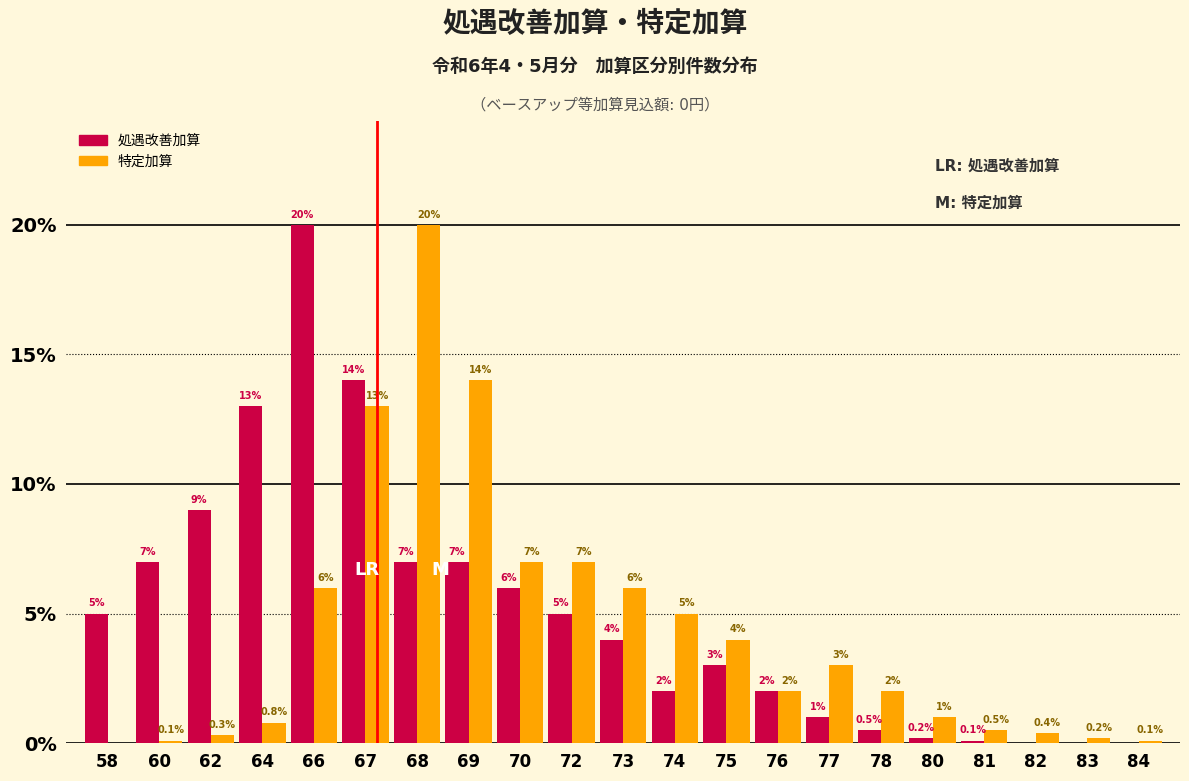

Reading left to right, list all the values displayed in this chart.

処遇改善加算: 58=5.0	60=7.0	62=9.0	64=13.0	66=20.0	67=14.0	68=7.0	69=7.0	70=6.0	72=5.0	73=4.0	74=2.0	75=3.0	76=2.0	77=1.0	78=0.5	80=0.2	81=0.1	82=0.0	83=0.0	84=0.0
特定加算: 58=0.0	60=0.1	62=0.3	64=0.8	66=6.0	67=13.0	68=20.0	69=14.0	70=7.0	72=7.0	73=6.0	74=5.0	75=4.0	76=2.0	77=3.0	78=2.0	80=1.0	81=0.5	82=0.4	83=0.2	84=0.1